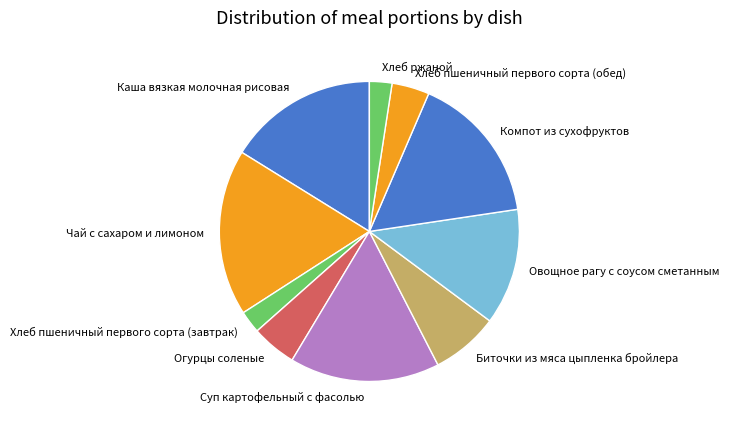

Is Компот из сухофруктов the majority of the pie?

No